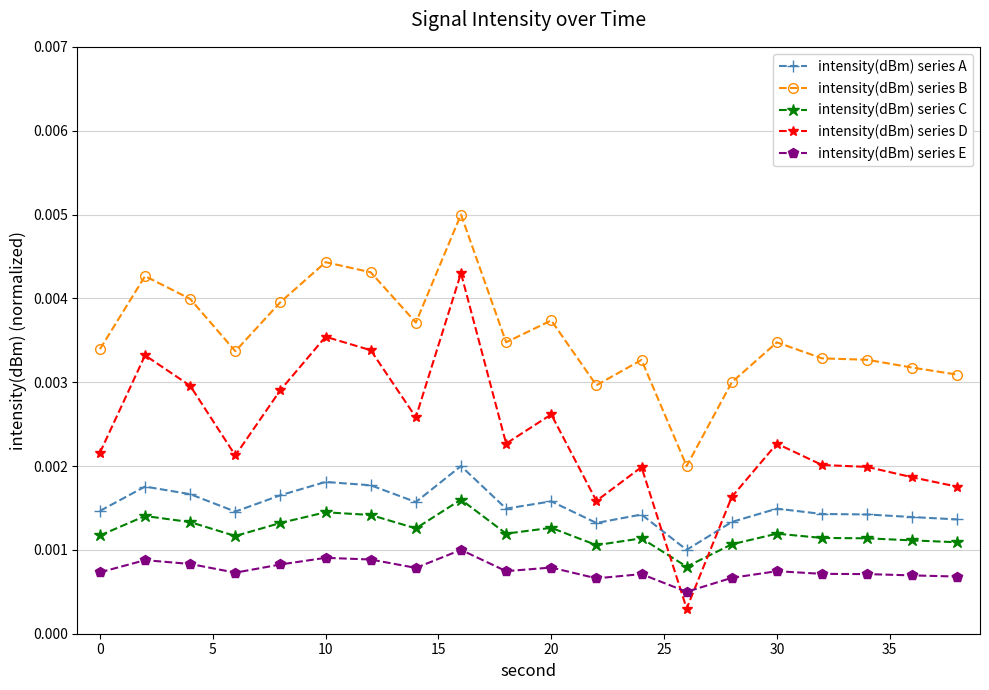

True or false: intensity(dBm) series C and intensity(dBm) series B cross at least once.

False